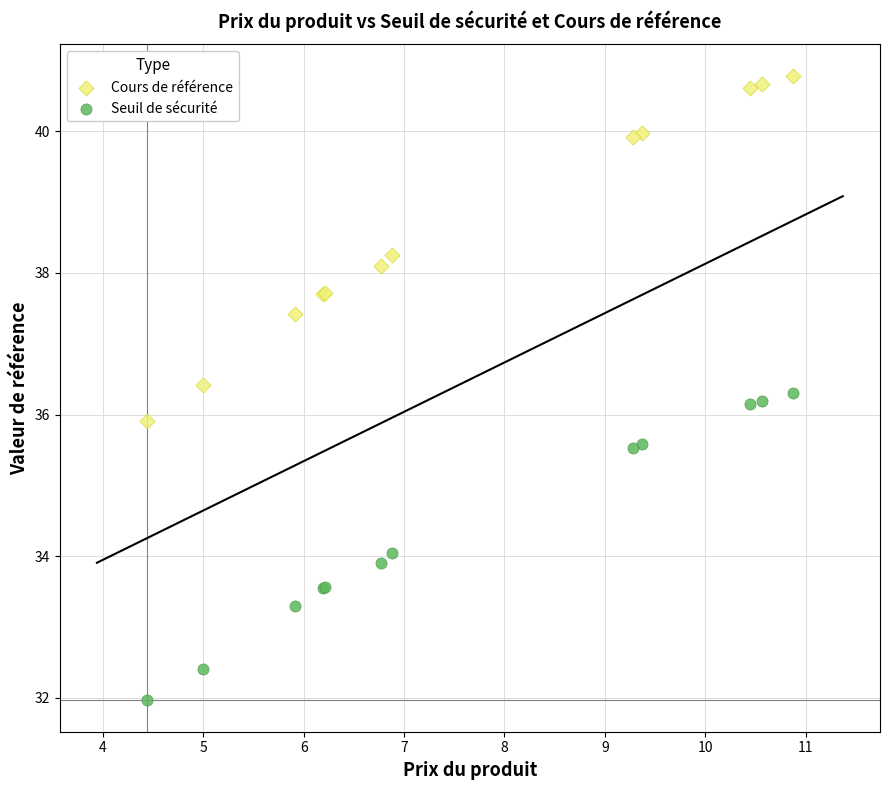

Which series reaches the minimum Y coordinate?

Seuil de sécurité